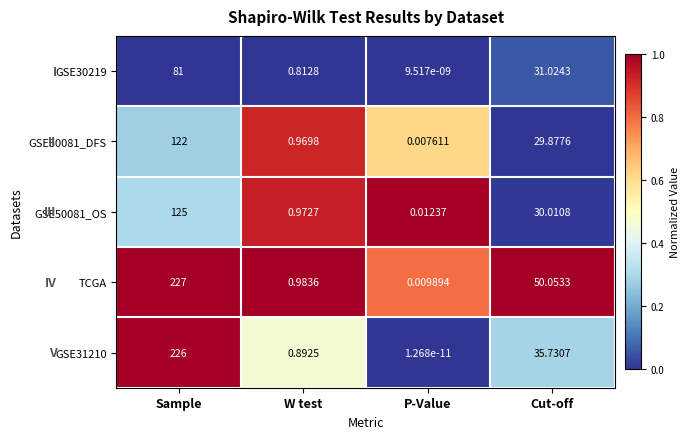

Which category has the highest value across all series?

Sample